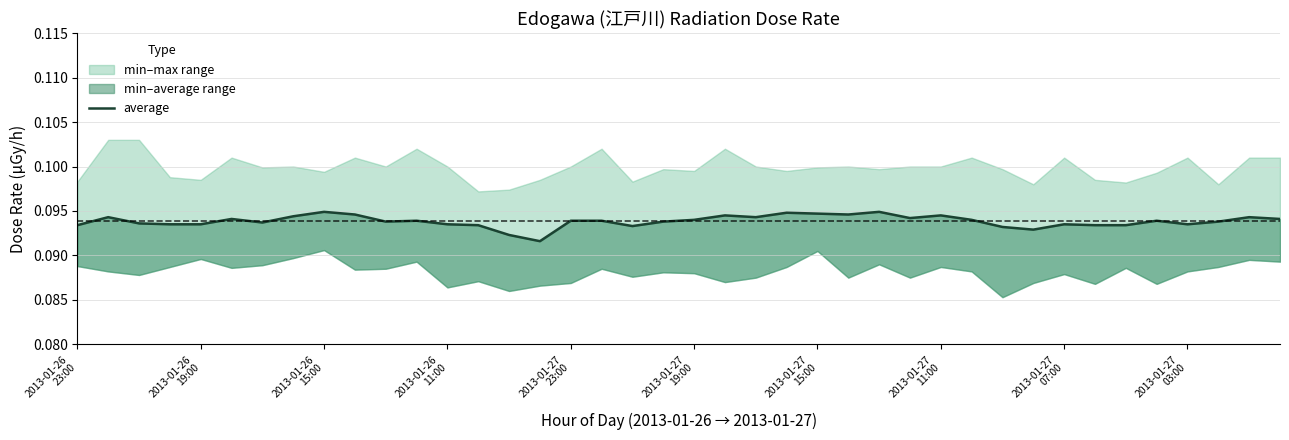

Reading left to right, transcribe all the data shown in this chart.

0.1	0.1	0.1	0.1	0.1	0.1	0.1	0.1	0.1	0.1	0.1	0.1	0.1	0.1	0.1	0.1	0.1	0.1	0.1	0.1	0.1	0.1	0.1	0.1	0.1	0.1	0.1	0.1	0.1	0.1	0.1	0.1	0.1	0.1	0.1	0.1	0.1	0.1	0.1	0.1